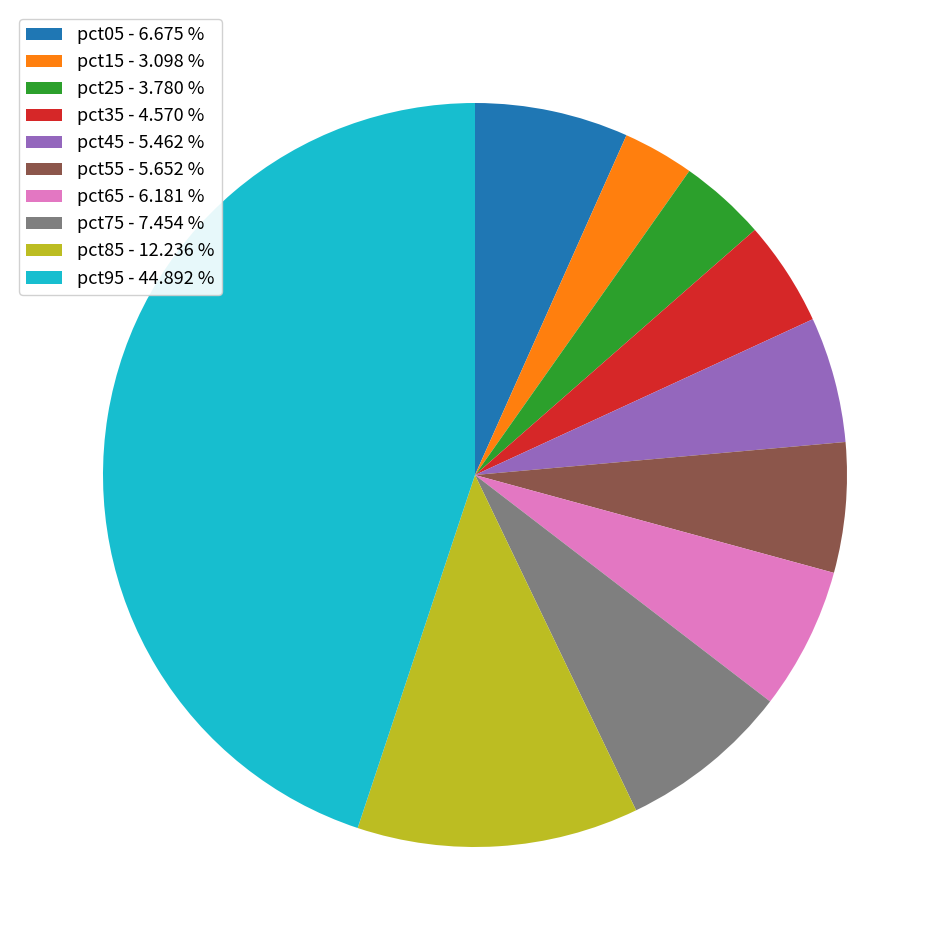

How many slices are in this pie chart?

10